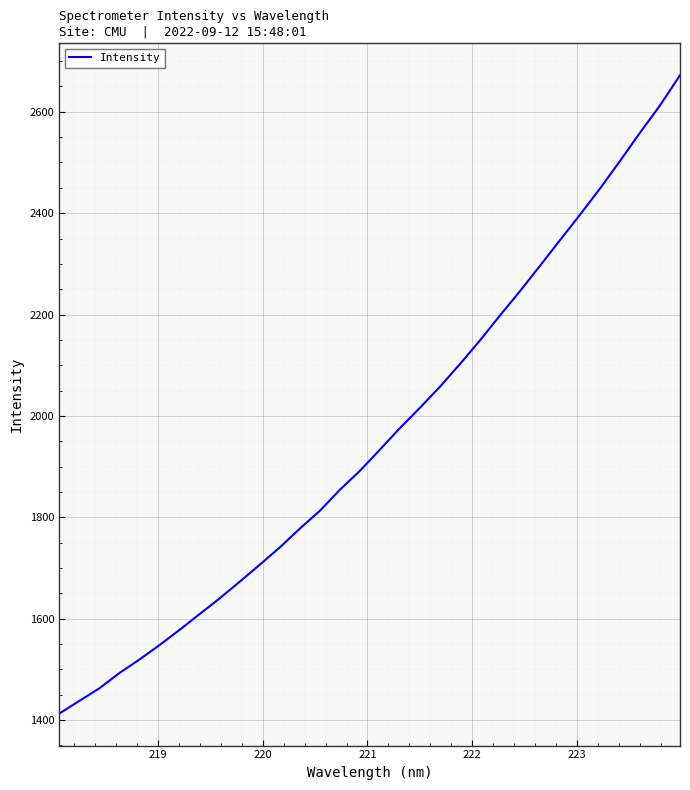

What is the difference between the maximum and minimum values?

1259.4